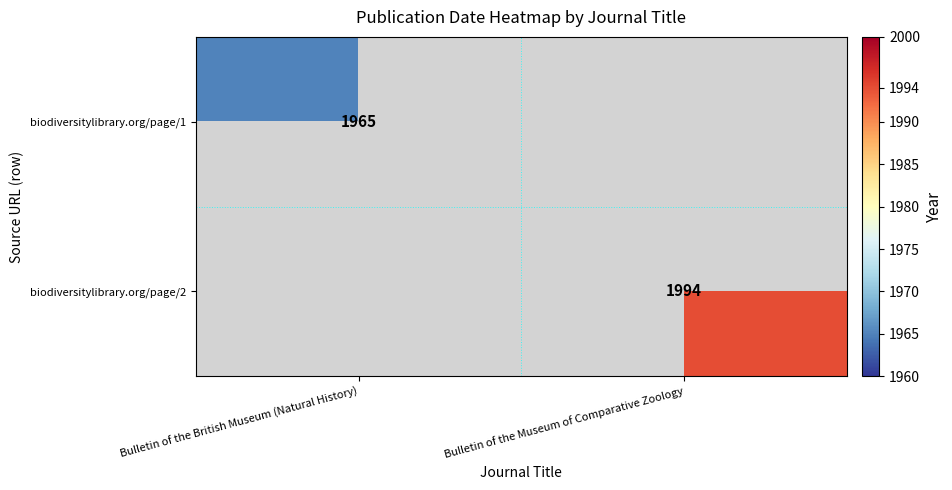

The value of biodiversitylibrary.org/page/1 at Bulletin of the British Museum (Natural History) is 1965. True or false?

True